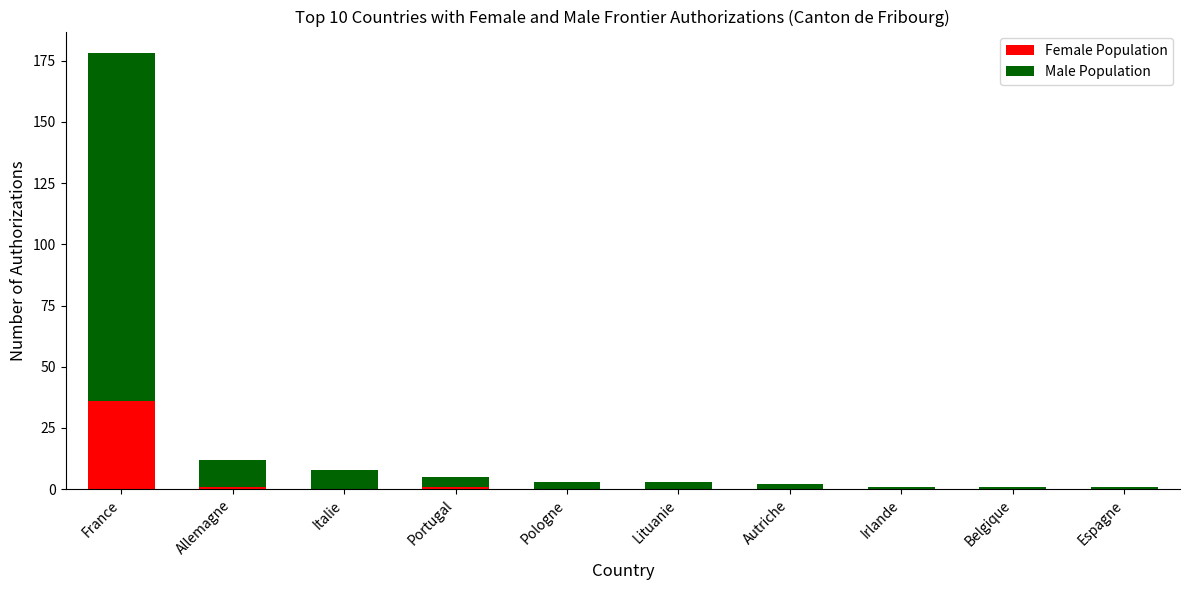

What is the approximate value of Female Population at Portugal?

1